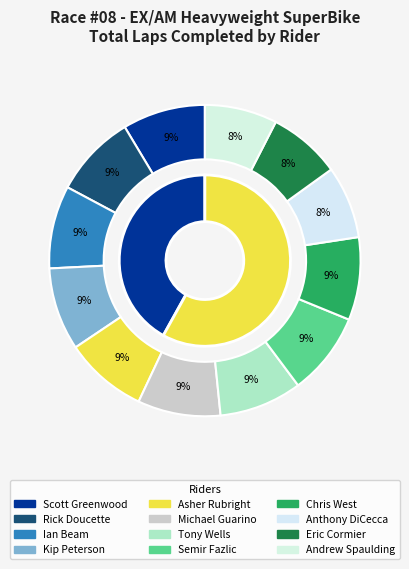

Is there a majority slice in this chart?

No